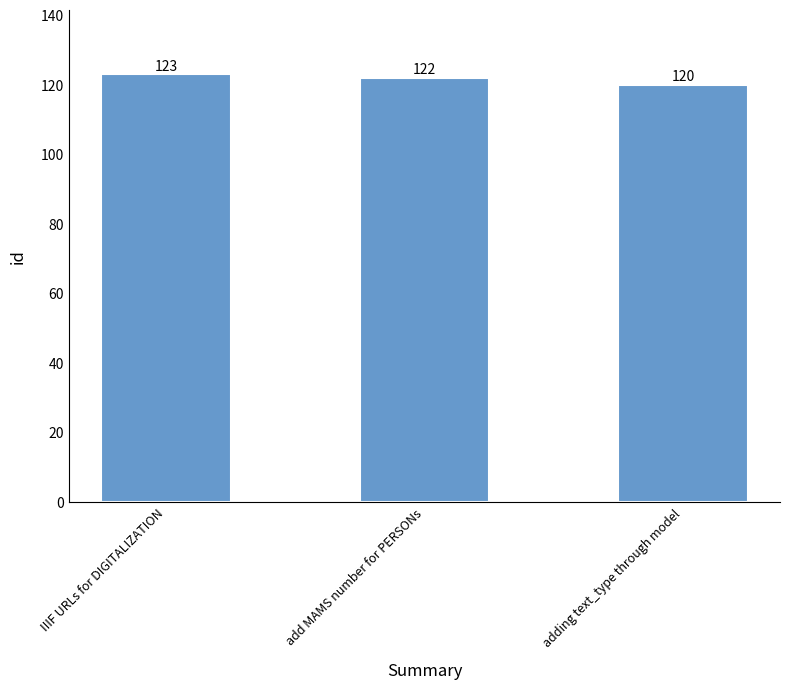

Reading left to right, what are all the values shown in this chart?

123	122	120